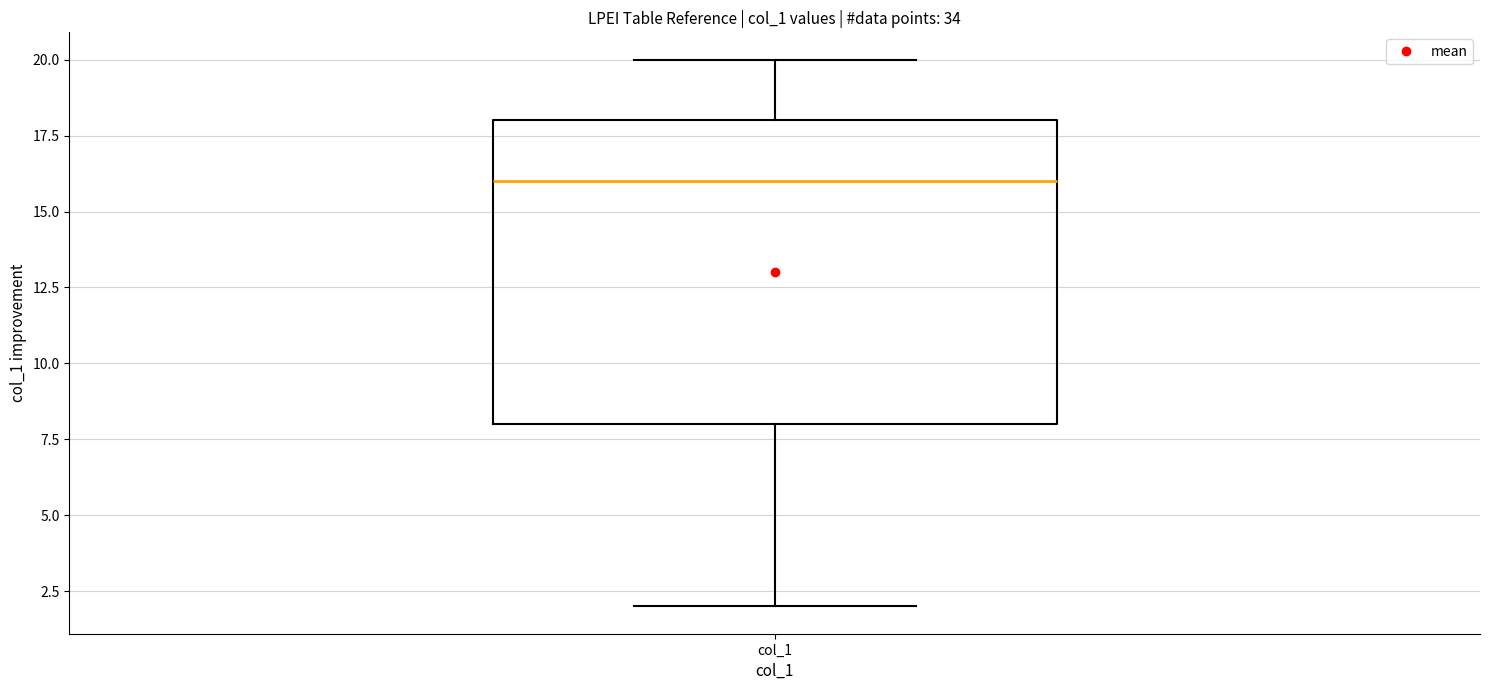

Transcribe this box plot: give where the median line is, the range the box spans, and where the two whiskers end, as read against the y-axis. The values are not printed on the chart, so give them approximately, as read against the axis.

median 16, box 8 to 18, whiskers 2 to 20